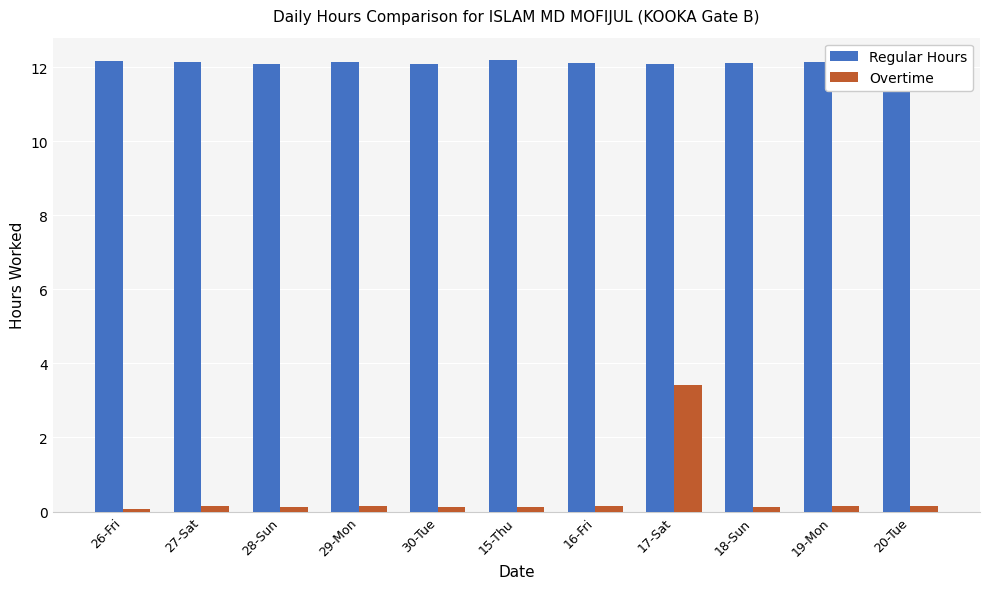

List the series in order of their peak value, highest first.

Regular Hours, Overtime